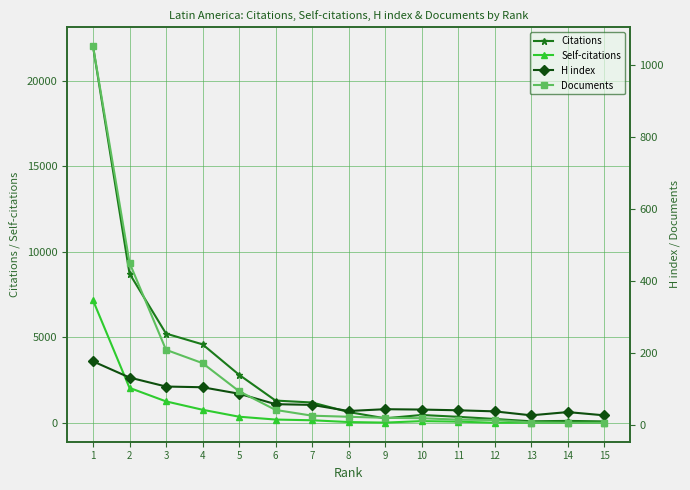

The Documents series shows 23 at 12. True or false?

False